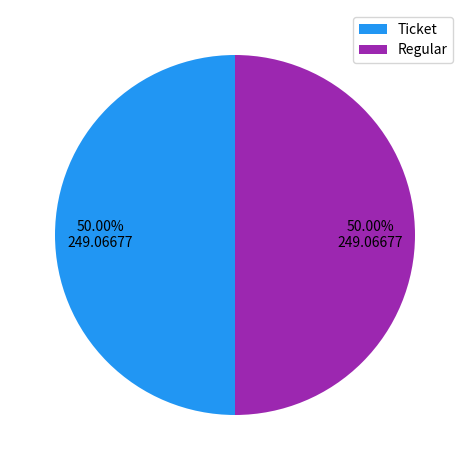

What percentage do Regular and Ticket together represent?

100.0%